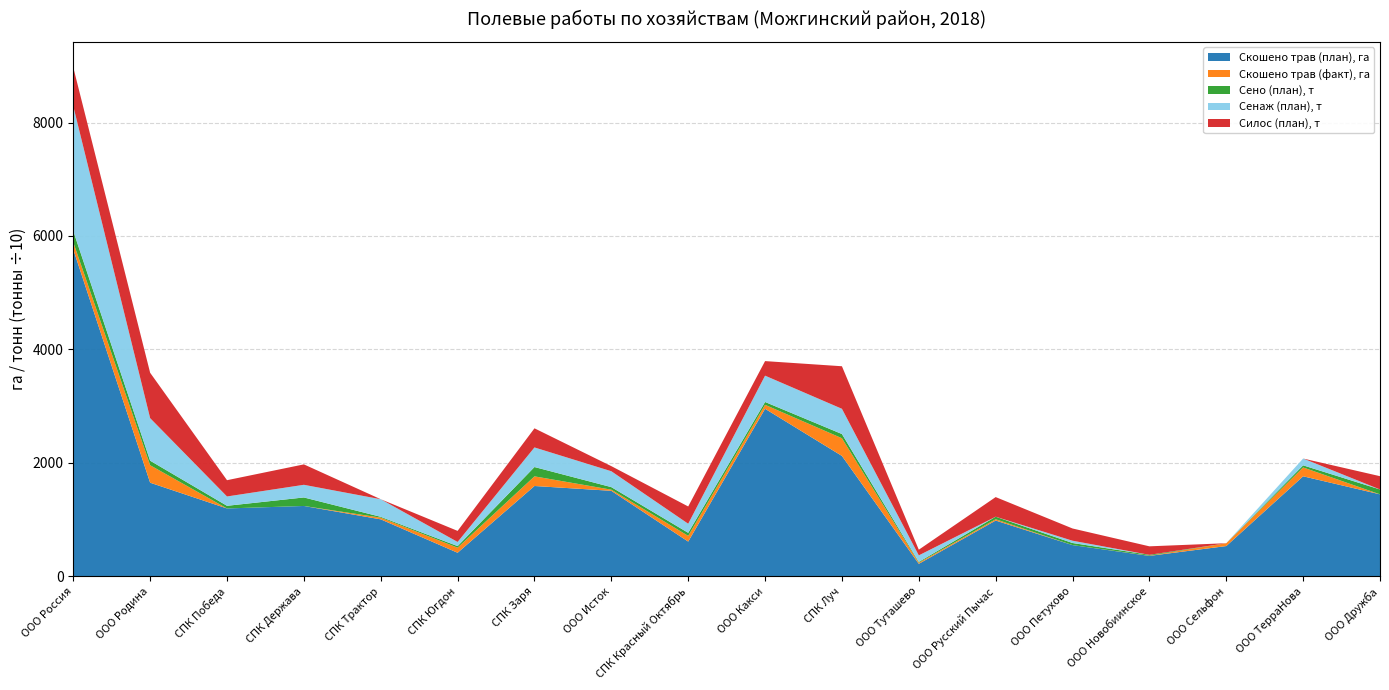

Reading right to left, what are all the values shown in this chart?

Скошено трав (план), га: ООО Дружба=1445	ООО ТерраНова=1763	ООО Сельфон=533	ООО Новобиинское=360	ООО Петухово=550	ООО Русский Пычас=983	ООО Туташево=220	СПК Луч=2122	ООО Какси=2953	СПК Красный Октябрь=612	ООО Исток=1507	СПК Заря=1592	СПК Югдон=415	СПК Трактор=1004	СПК Держава=1240	СПК Победа=1196	ООО Родина=1650	ООО Россия=5762
Скошено трав (факт), га: ООО Дружба=0	ООО ТерраНова=156	ООО Сельфон=50	ООО Новобиинское=3	ООО Петухово=0	ООО Русский Пычас=23	ООО Туташево=20	СПК Луч=312	ООО Какси=70	СПК Красный Октябрь=101	ООО Исток=20	СПК Заря=170	СПК Югдон=90	СПК Трактор=30	СПК Держава=0	СПК Победа=0	ООО Родина=308	ООО Россия=126
Сено (план), т: ООО Дружба=860	ООО ТерраНова=371	ООО Сельфон=0	ООО Новобиинское=154	ООО Петухово=370	ООО Русский Пычас=445	ООО Туташево=140	СПК Луч=740	ООО Какси=500	СПК Красный Октябрь=536	ООО Исток=450	СПК Заря=1644	СПК Югдон=275	СПК Трактор=147	СПК Держава=1500	СПК Победа=468	ООО Родина=800	ООО Россия=2000
Сенаж (план), т: ООО Дружба=0	ООО ТерраНова=1200	ООО Сельфон=0	ООО Новобиинское=0	ООО Петухово=402	ООО Русский Пычас=0	ООО Туташево=1150	СПК Луч=4450	ООО Какси=4640	СПК Красный Октябрь=1600	ООО Исток=2800	СПК Заря=3453	СПК Югдон=730	СПК Трактор=3100	СПК Держава=2230	СПК Победа=1645	ООО Родина=7500	ООО Россия=22000
Силос (план), т: ООО Дружба=2340	ООО ТерраНова=0	ООО Сельфон=0	ООО Новобиинское=1500	ООО Петухово=2158	ООО Русский Пычас=3460	ООО Туташево=1000	СПК Луч=7500	ООО Какси=2568	СПК Красный Октябрь=3044	ООО Исток=900	СПК Заря=3370	СПК Югдон=1950	СПК Трактор=0	СПК Держава=3600	СПК Победа=2870	ООО Родина=8000	ООО Россия=6840